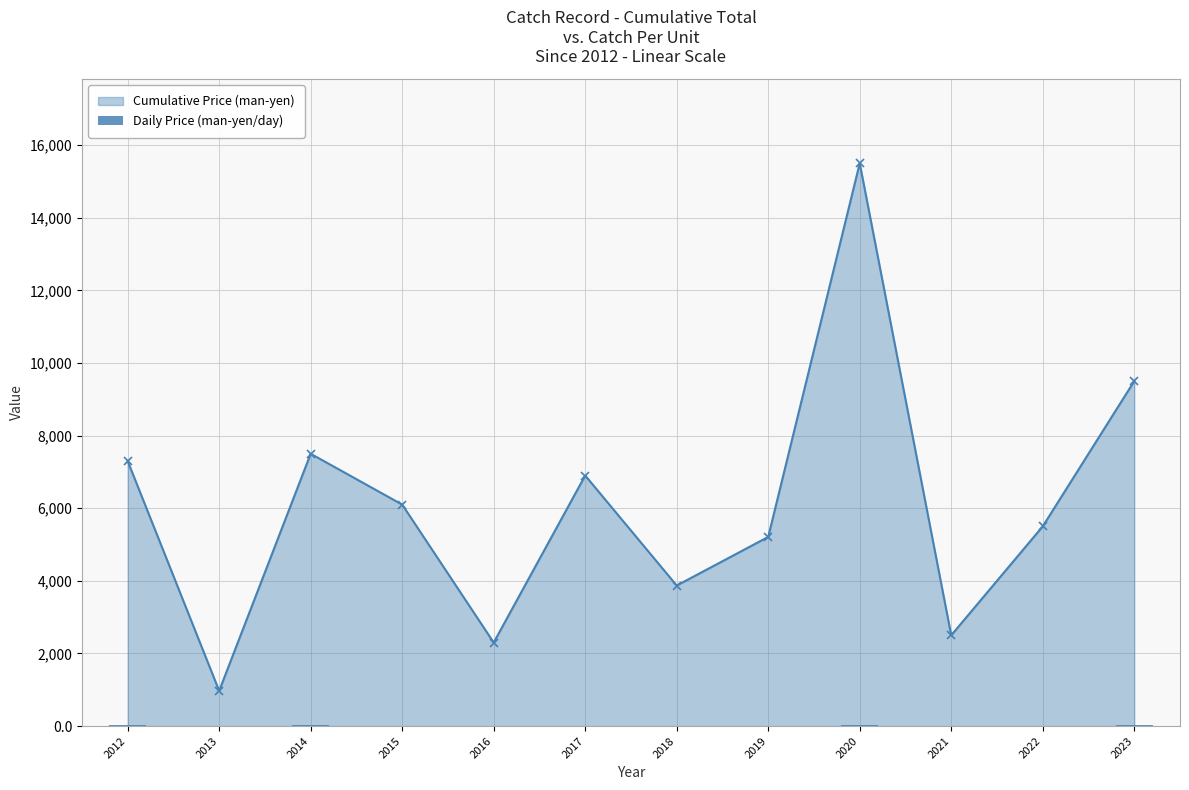

Is it true that Cumulative Price (man-yen) equals 5422 at 2018?

False